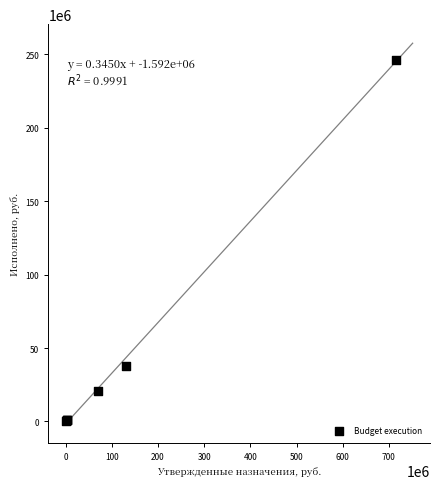

What Y value in the scatter plot is closest to 123244118?

37972697.2